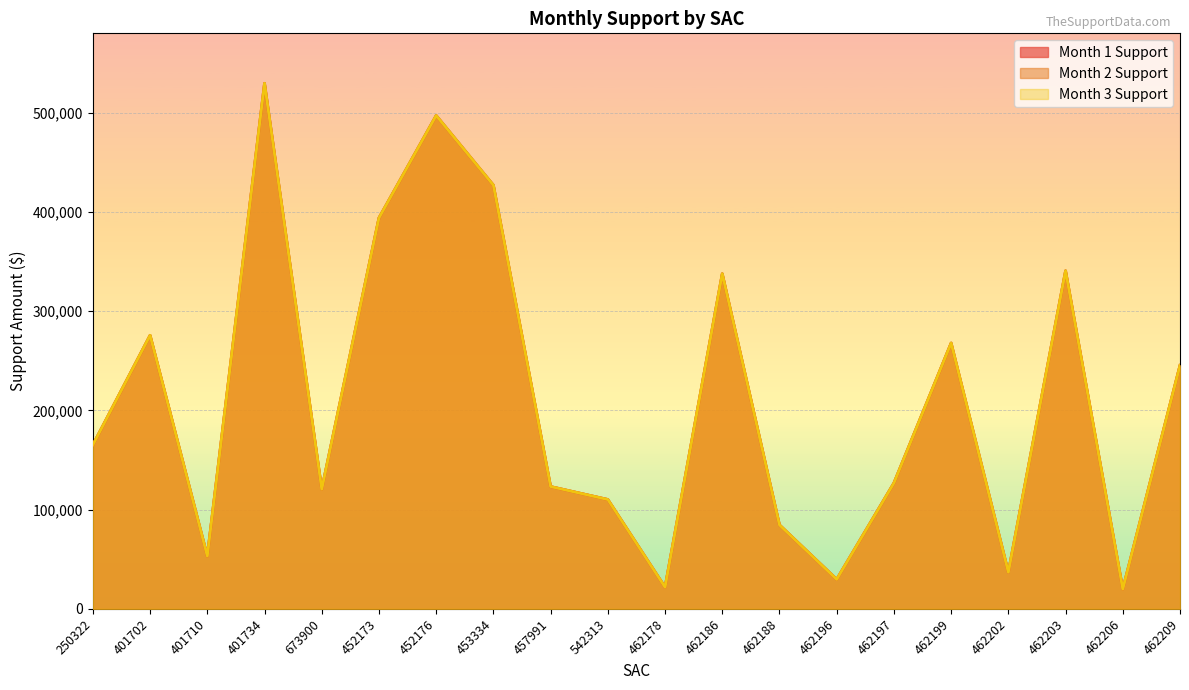

How many data points in Month 3 Support are above 165210?

10